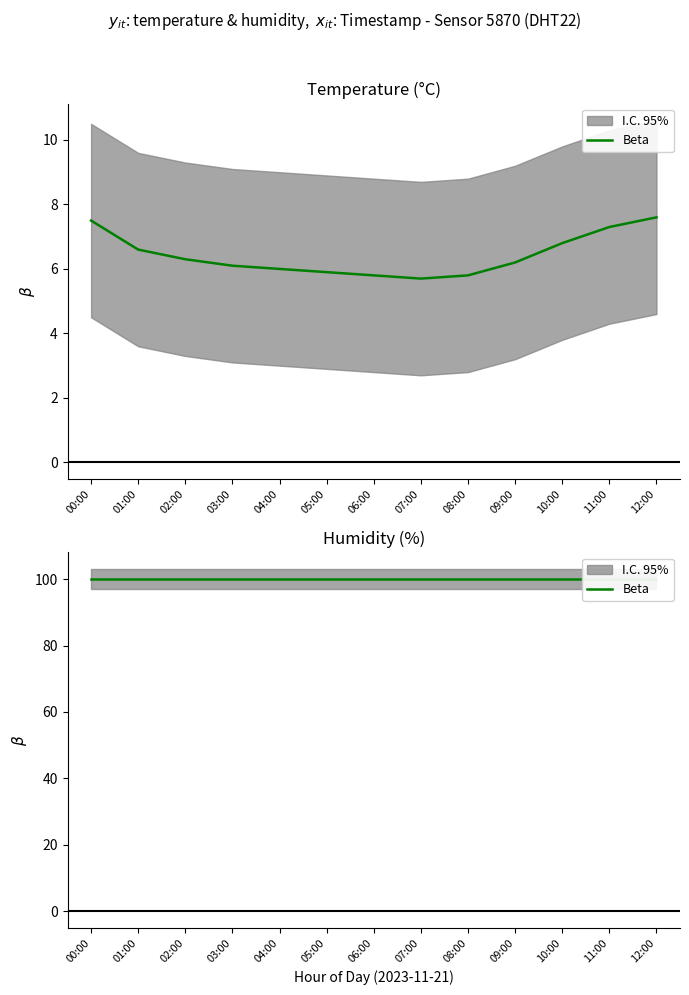

What is the label of the 7th point from the left?

06:00